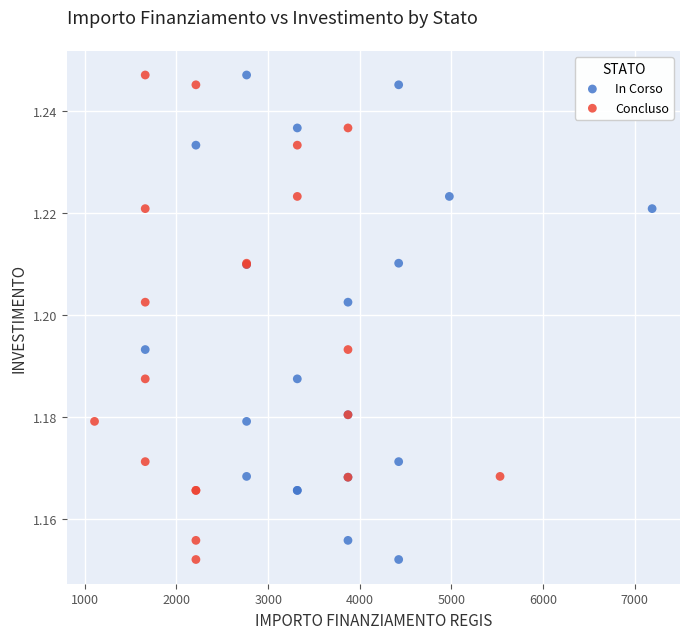

What are all the series names shown in the legend?

In Corso, Concluso